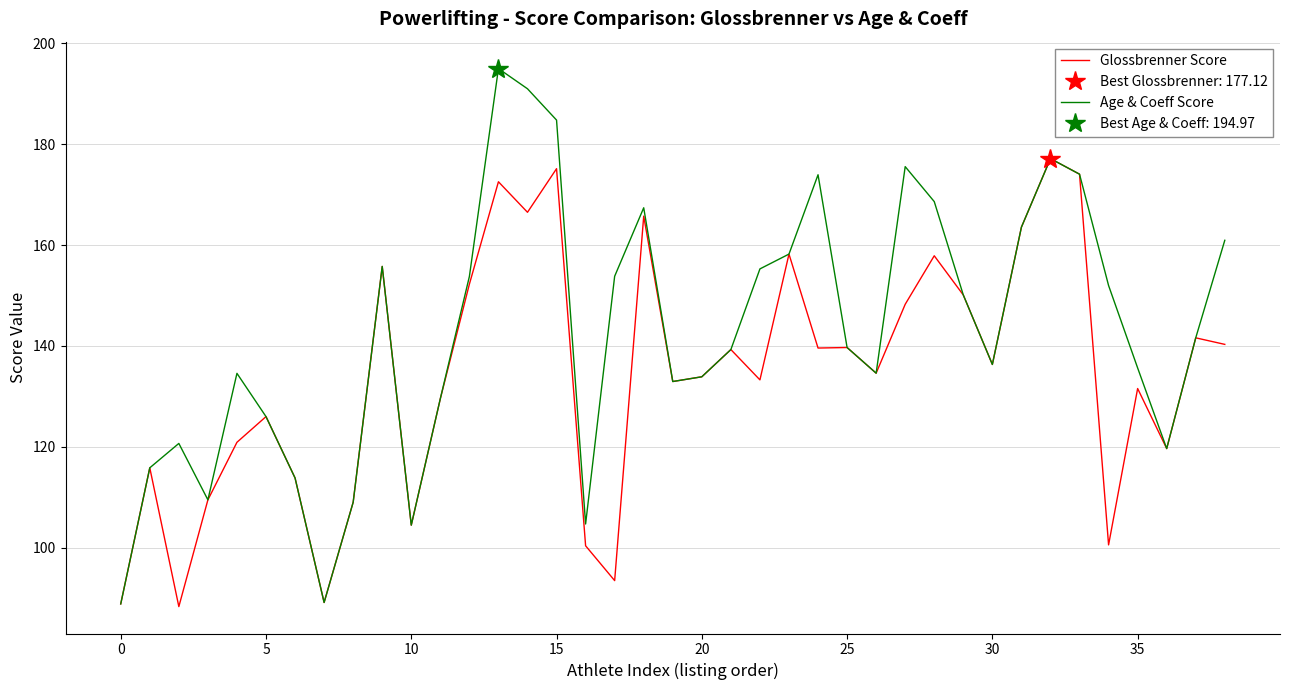

In Glossbrenner Score, how many points are higher than both neighbors (excluding endpoints)?

13